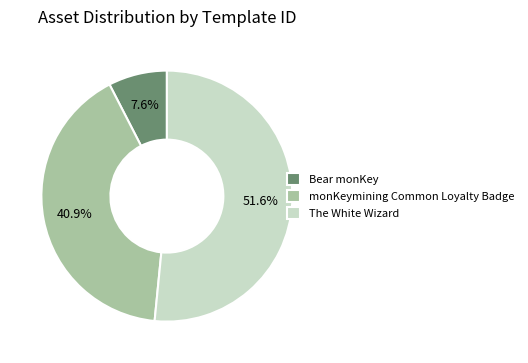

How many segments does this pie chart have?

3